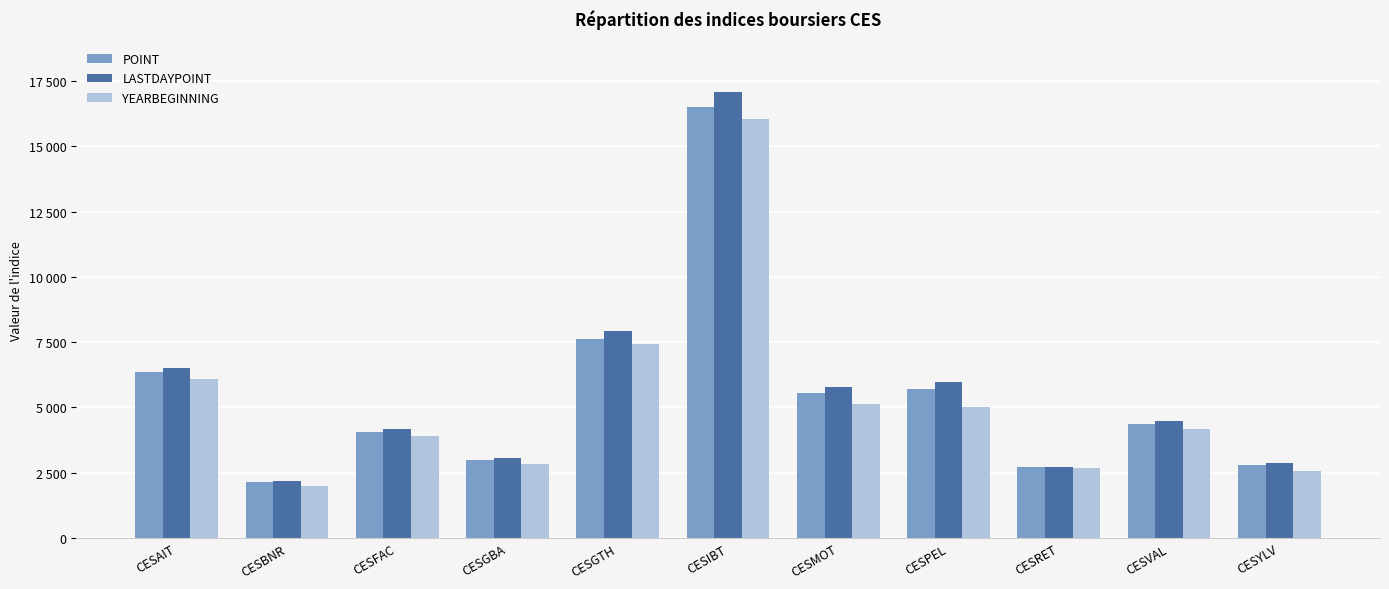

At which label is LASTDAYPOINT closest to 9627?

CESGTH